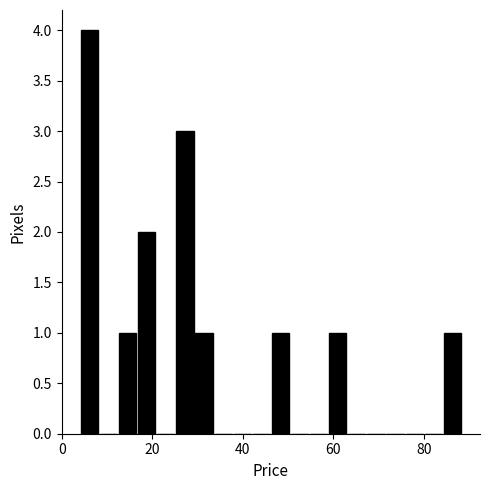

Around what value on the x-axis is the tallest bar? Give the approximate position of its centre, as read against the axis.

6